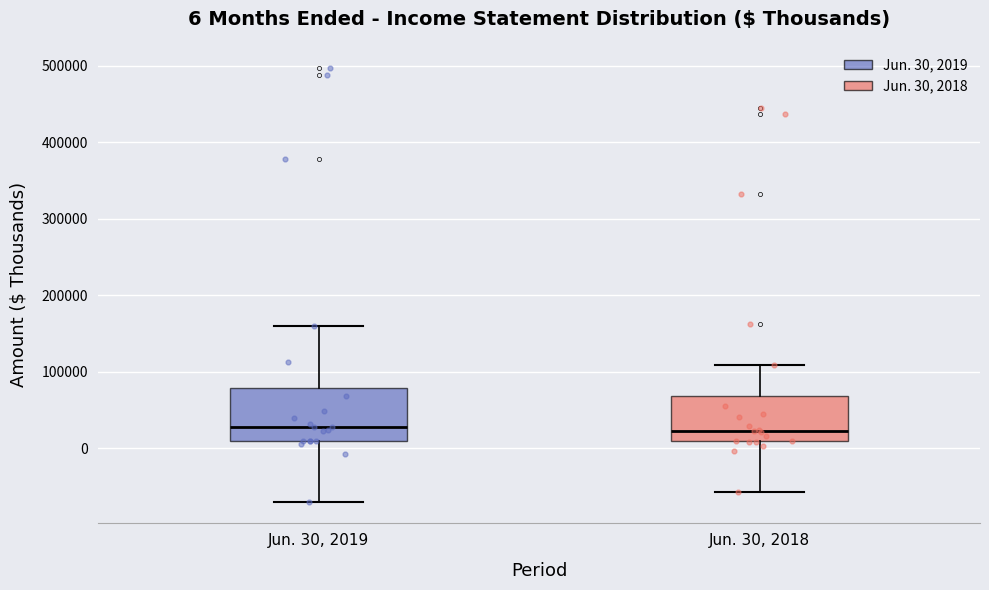

Which box is the tallest, from its lower edge to its upper edge?

Jun. 30, 2019